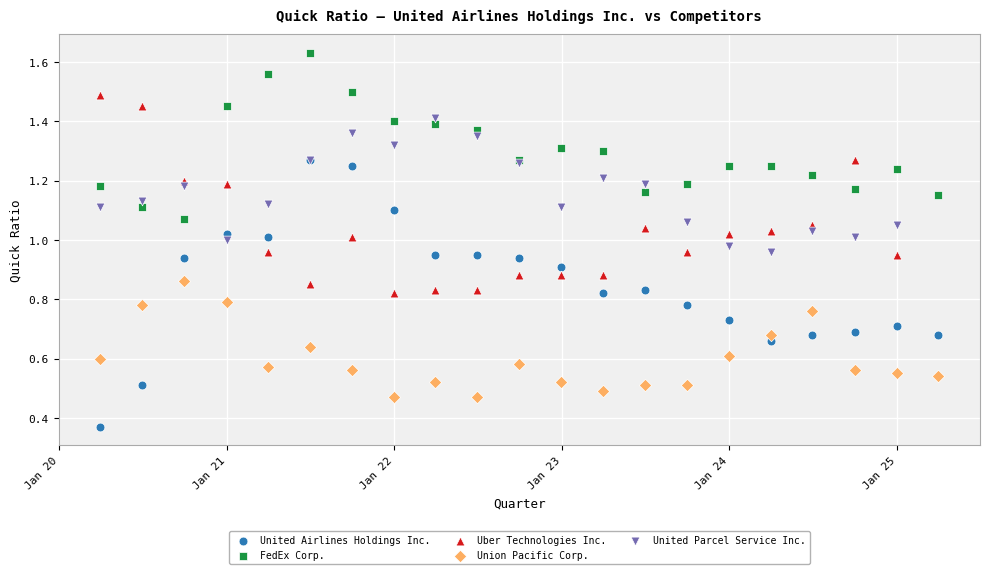

Which series has the largest Y range (max minus min)?

United Airlines Holdings Inc.